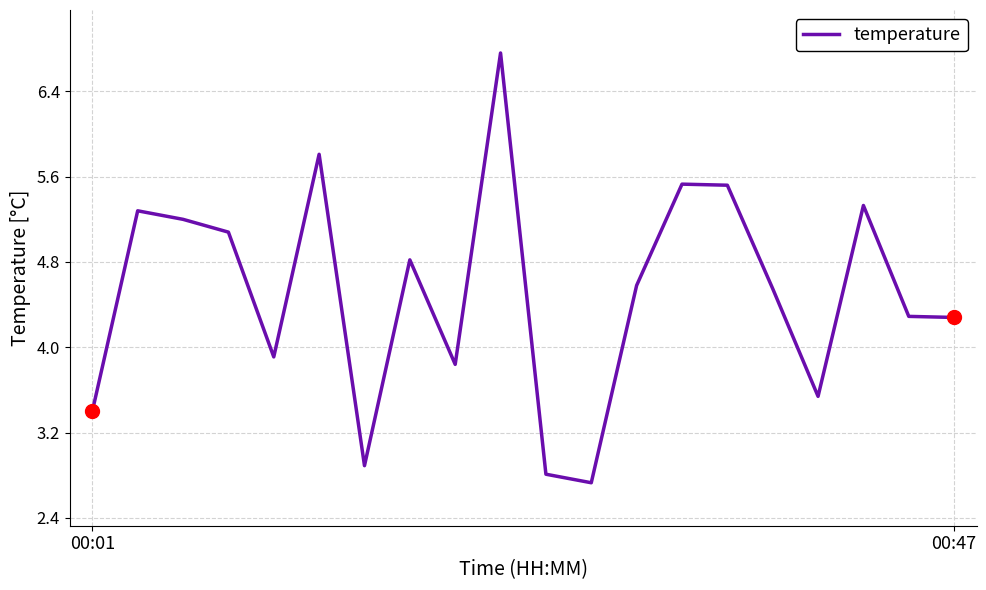

What is the maximum value shown in the chart?

6.8